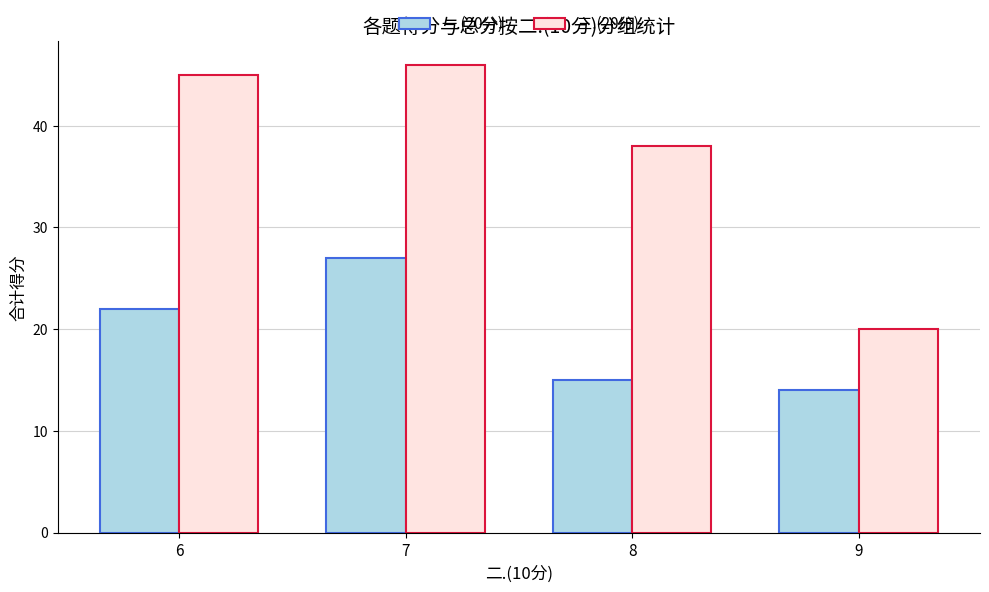

What is the difference between the maximum and second lowest values in the 一.(20分) series?

12